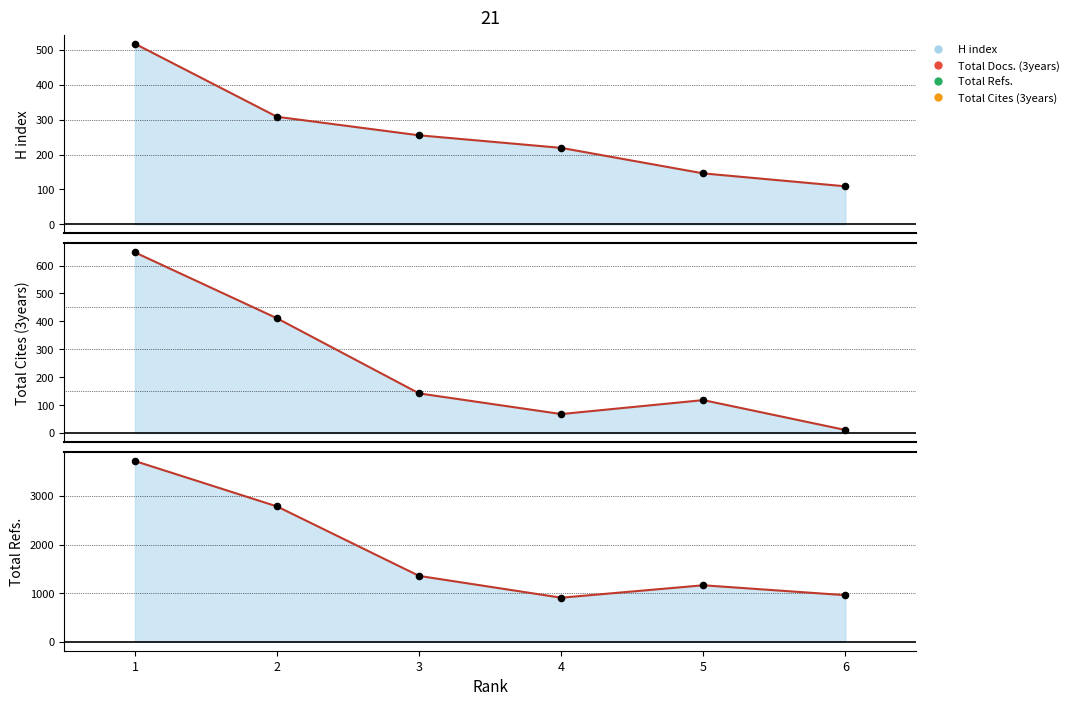

Which series has the largest total across all categories?

Total Docs. (3years)